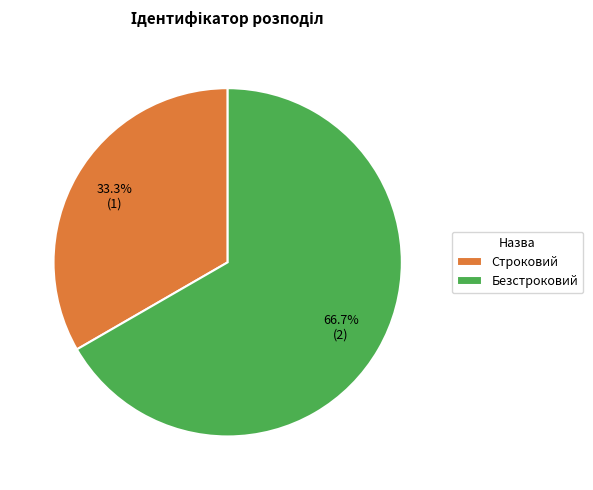

The Строковий slice represents 20% of the pie. True or false?

False